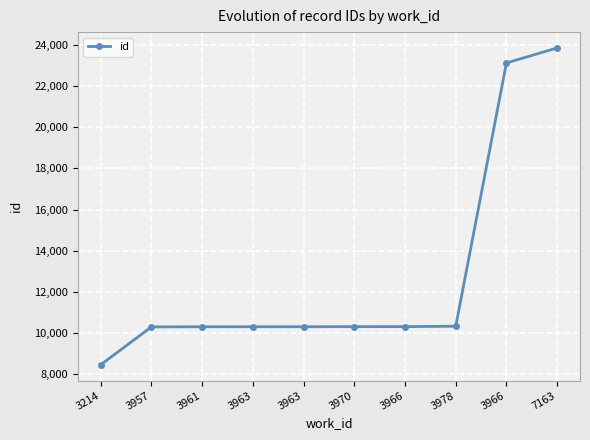

Reading left to right, transcribe all the data shown in this chart.

3214=8444	3957=10286	3961=10294	3963=10296	3963=10297	3970=10299	3966=10300	3978=10320	3966=23133	7163=23863